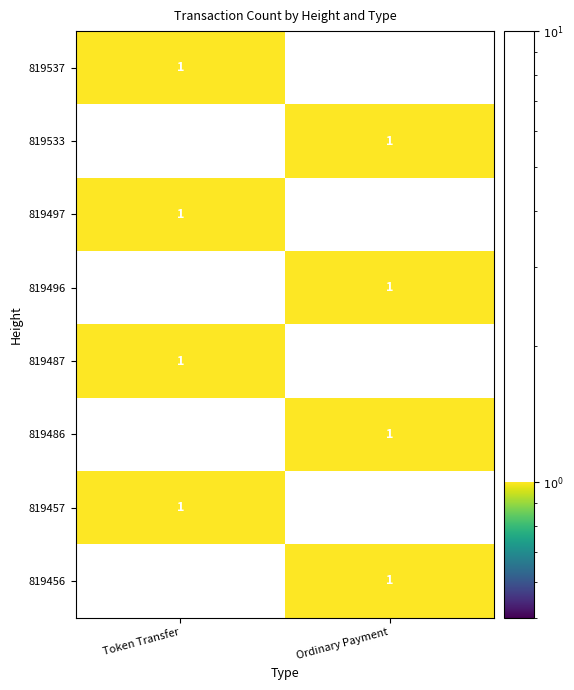

How many categories are shown in the chart?

2